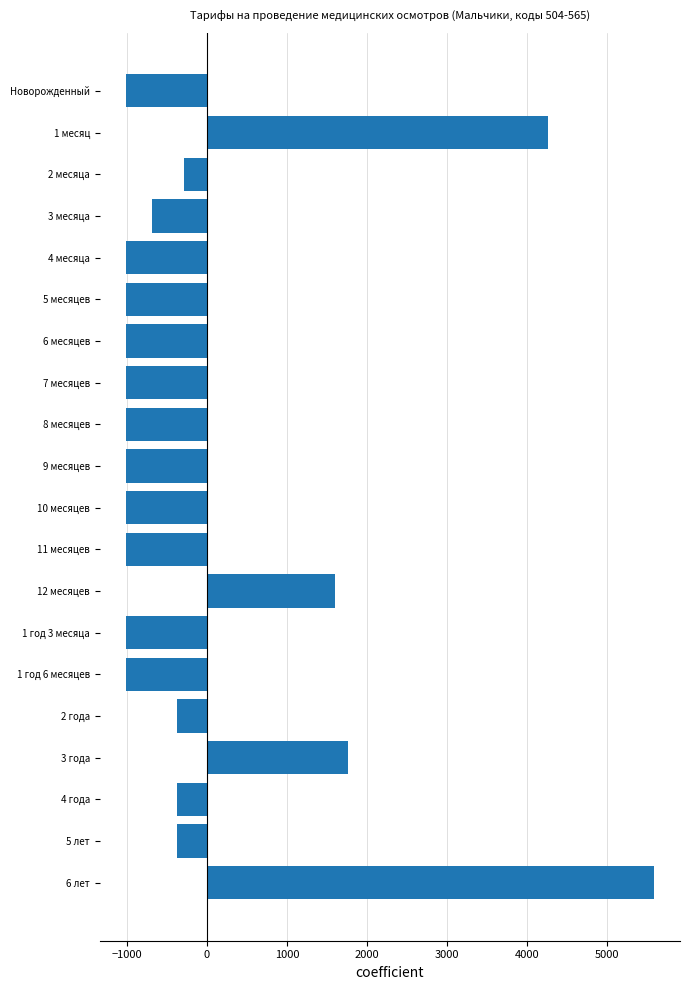

Count the number of values greater than -1009.

9